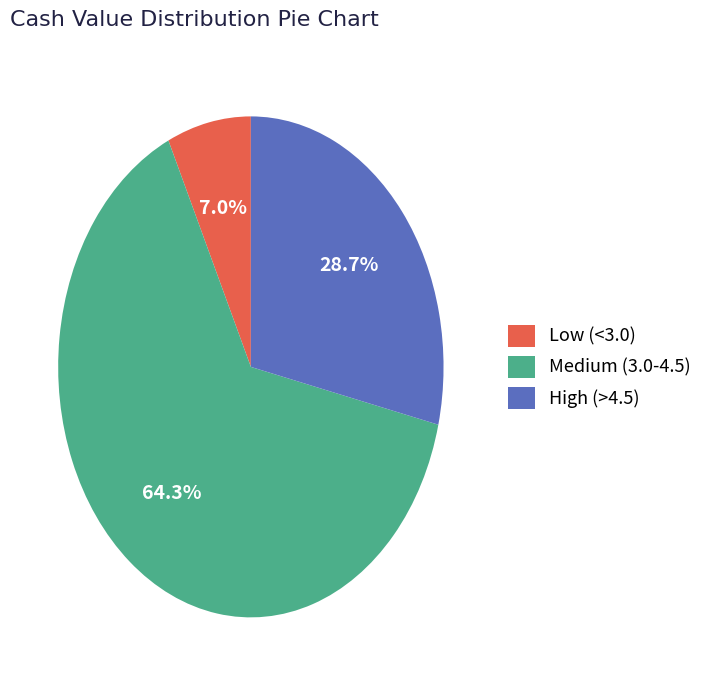

Approximately how many times larger is the value at High (>4.5) compared to Medium (3.0-4.5)?

0.4